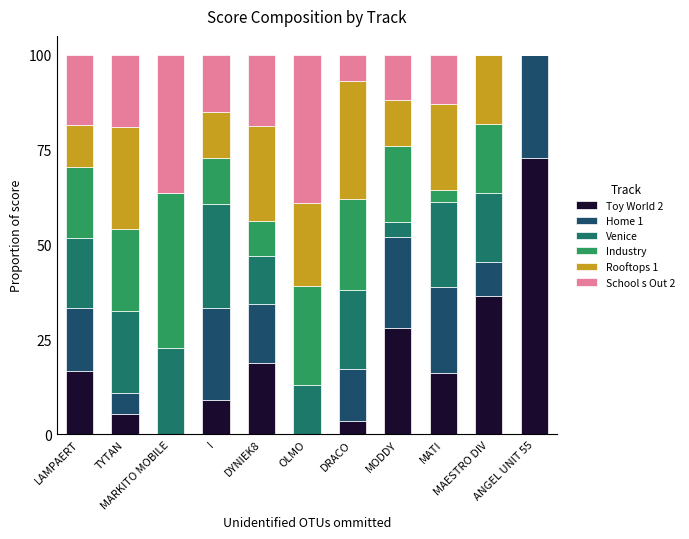

What is the maximum value for Toy World 2?

72.7